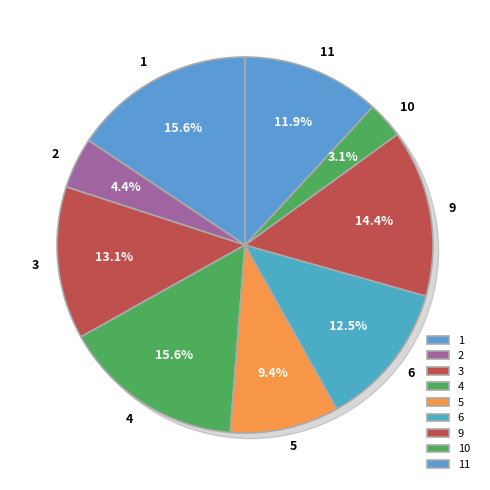

Is it true that 1 is 16% of the pie?

True